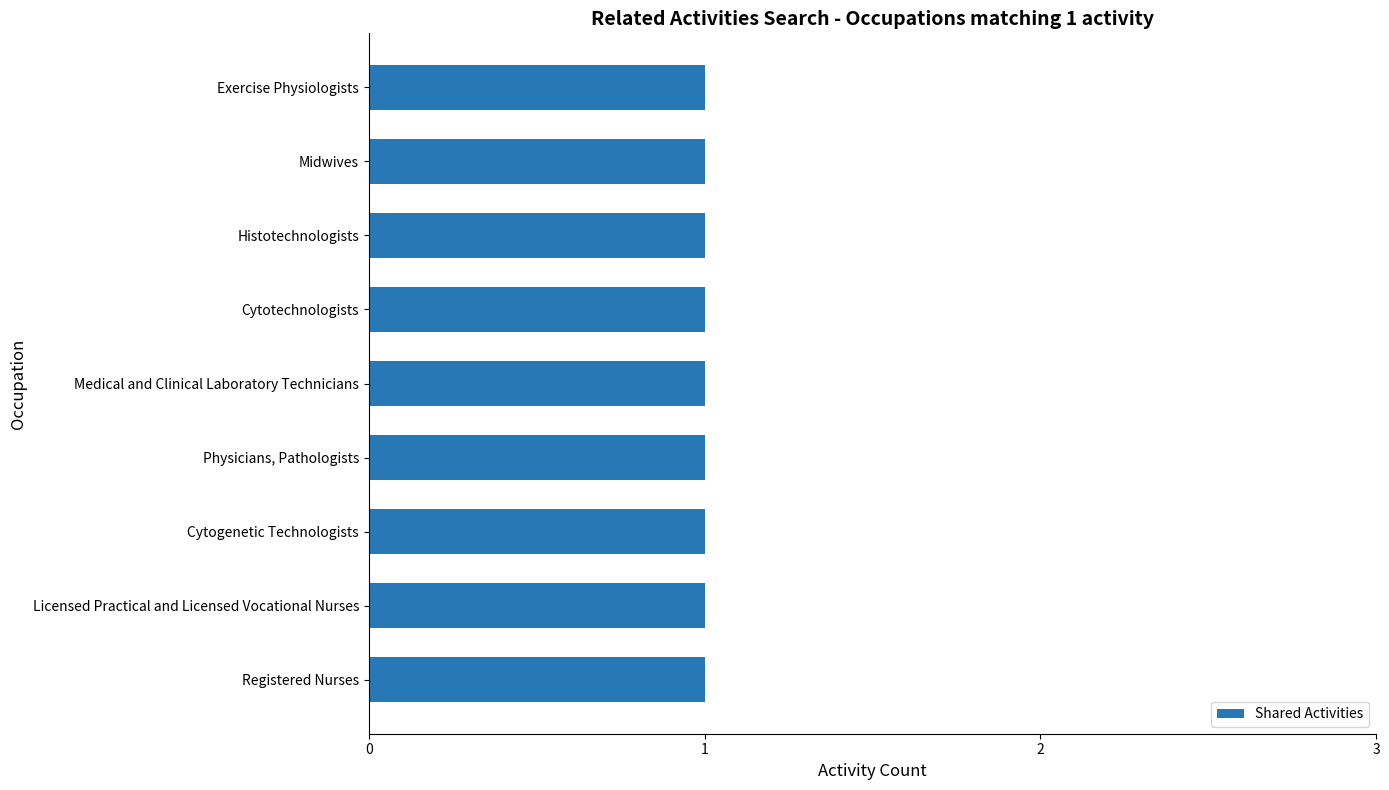

What is the average value of the Shared Activities series?

1